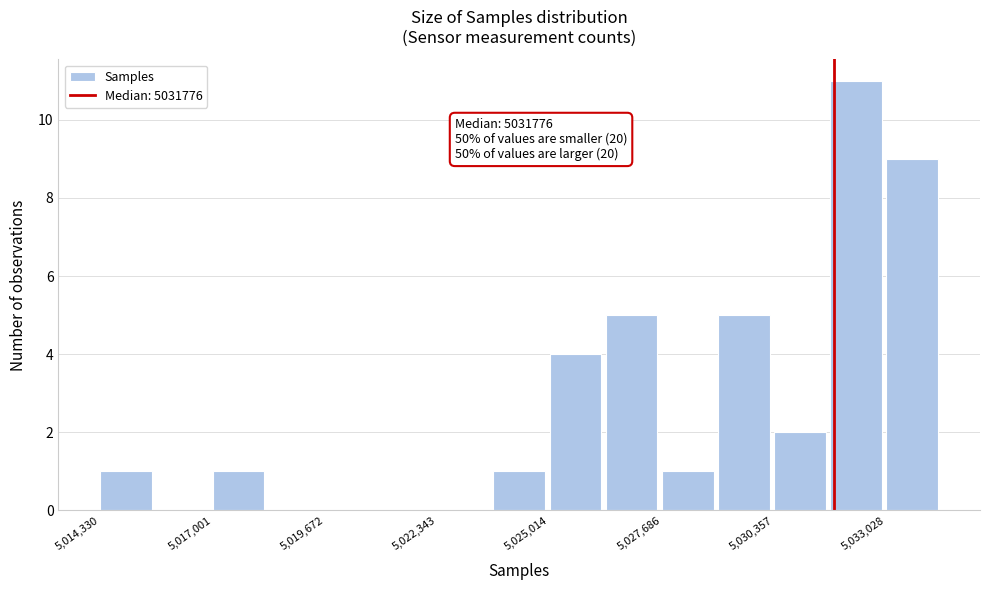

Around what value on the x-axis is the tallest bar? Give the approximate position of its centre, as read against the axis.

5032500